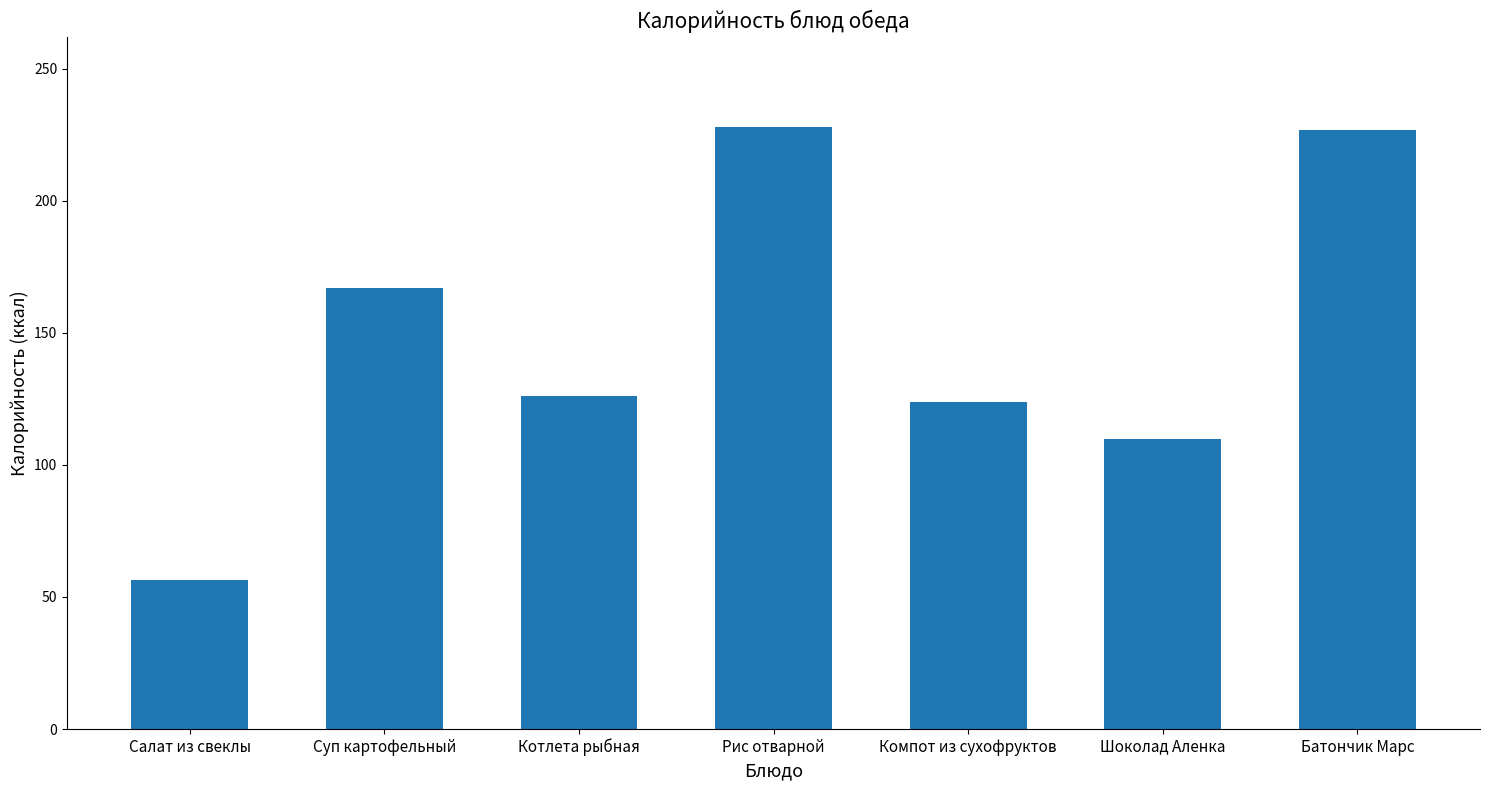

Are the bars grouped side by side (vs. stacked)?

No